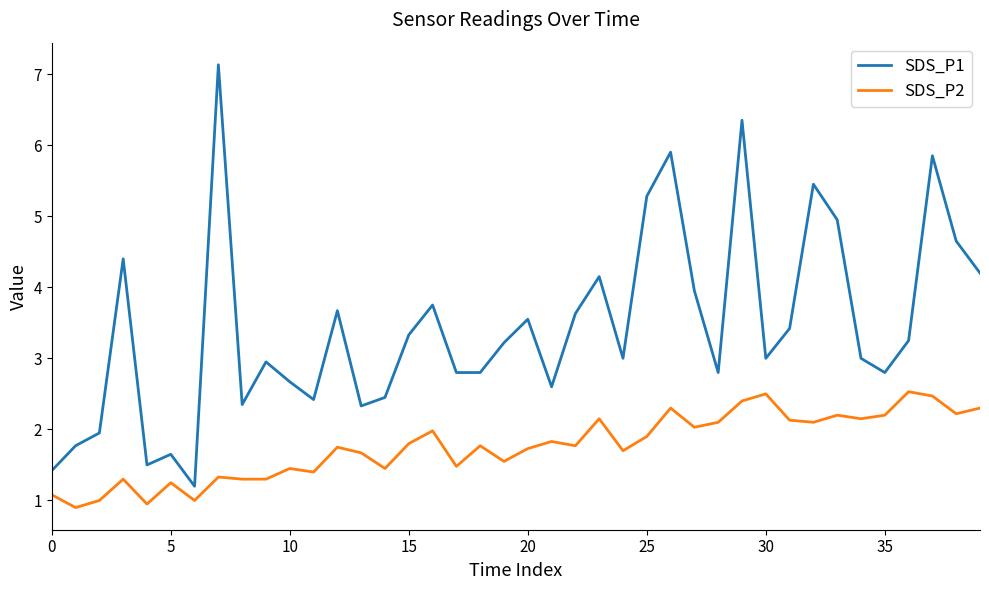

Count the number of data series in this chart.

2